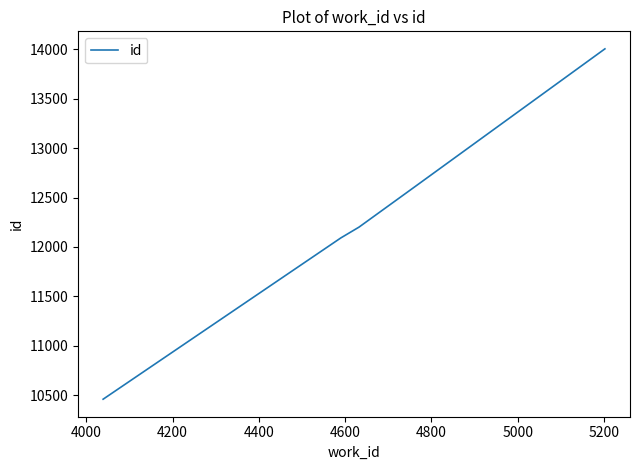

True or false: the data has more than 1 interior local peaks.

False